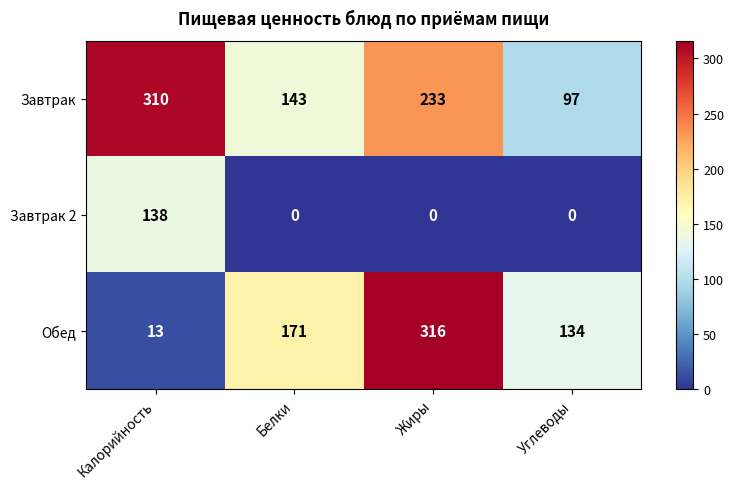

What is the difference between the Обед values at Калорийность and Белки?

158